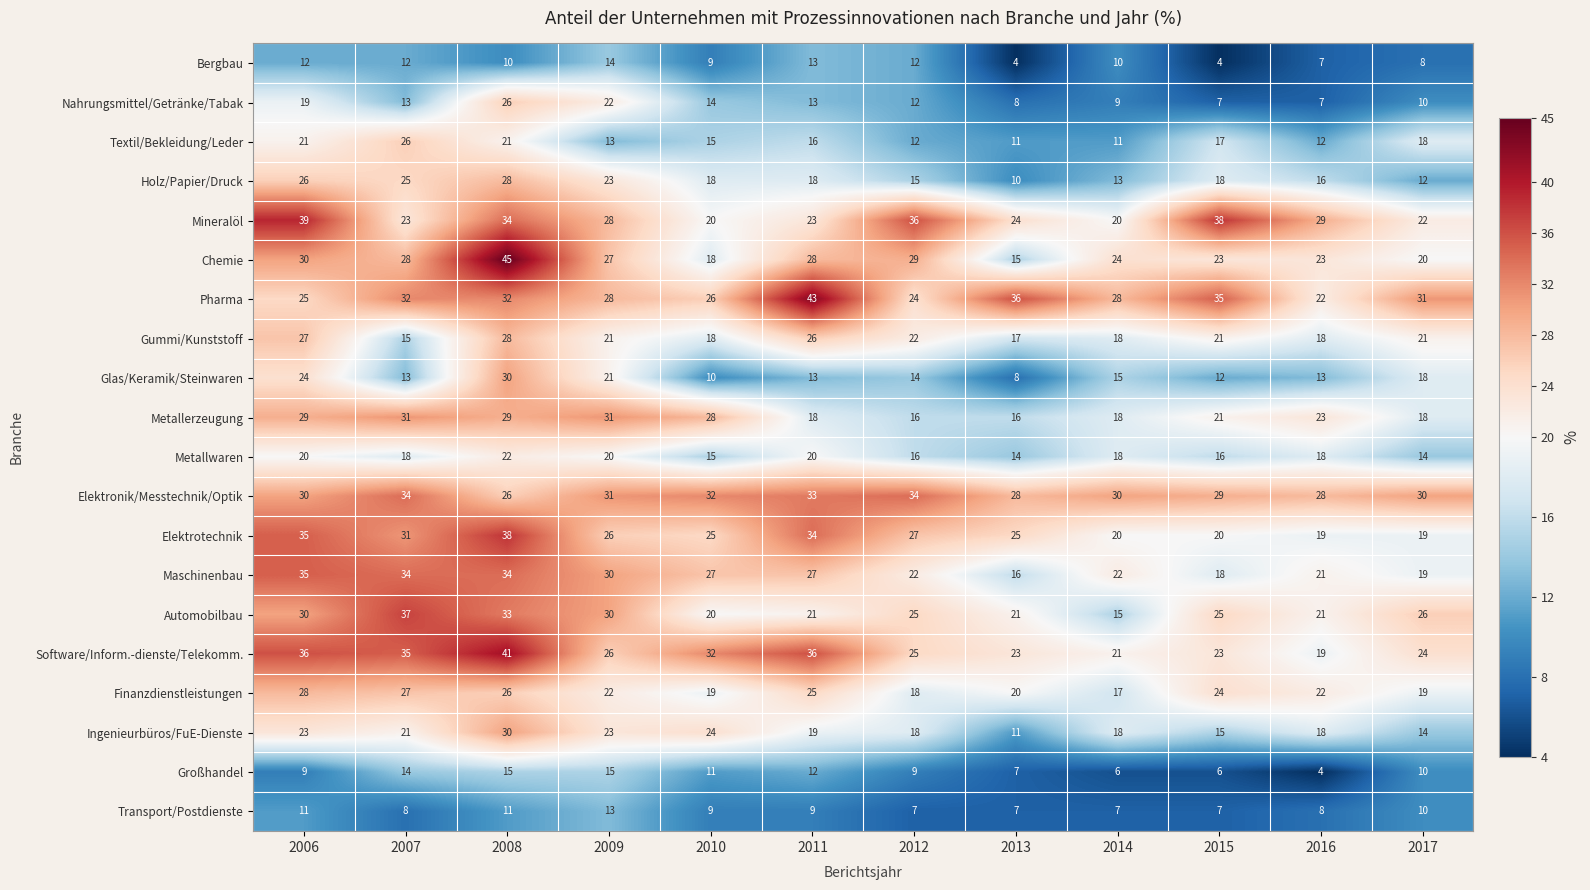

Between 2008 and 2010, which series saw the biggest shift?

Chemie